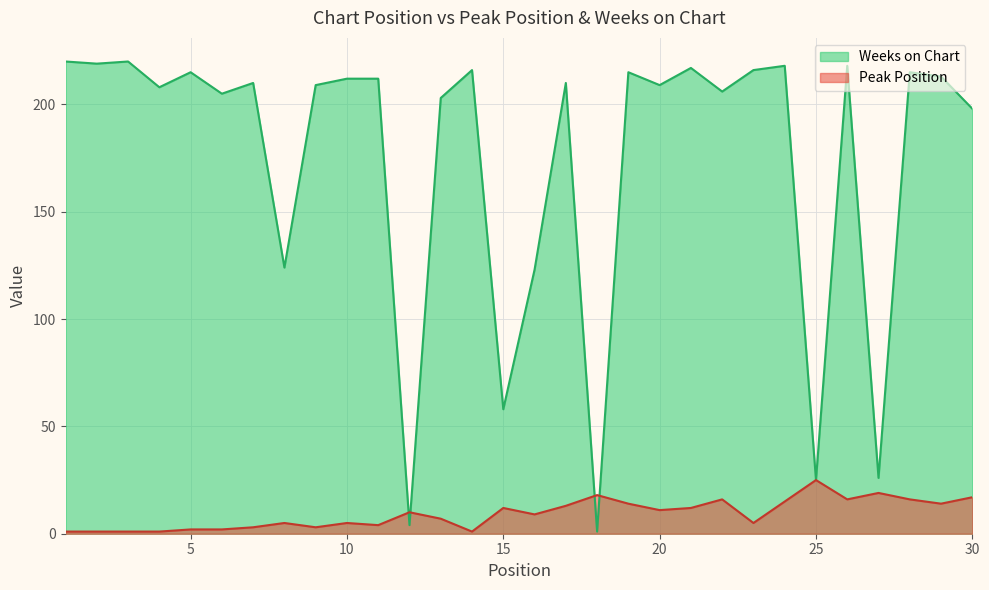

Which series has the largest total across all categories?

Weeks on Chart